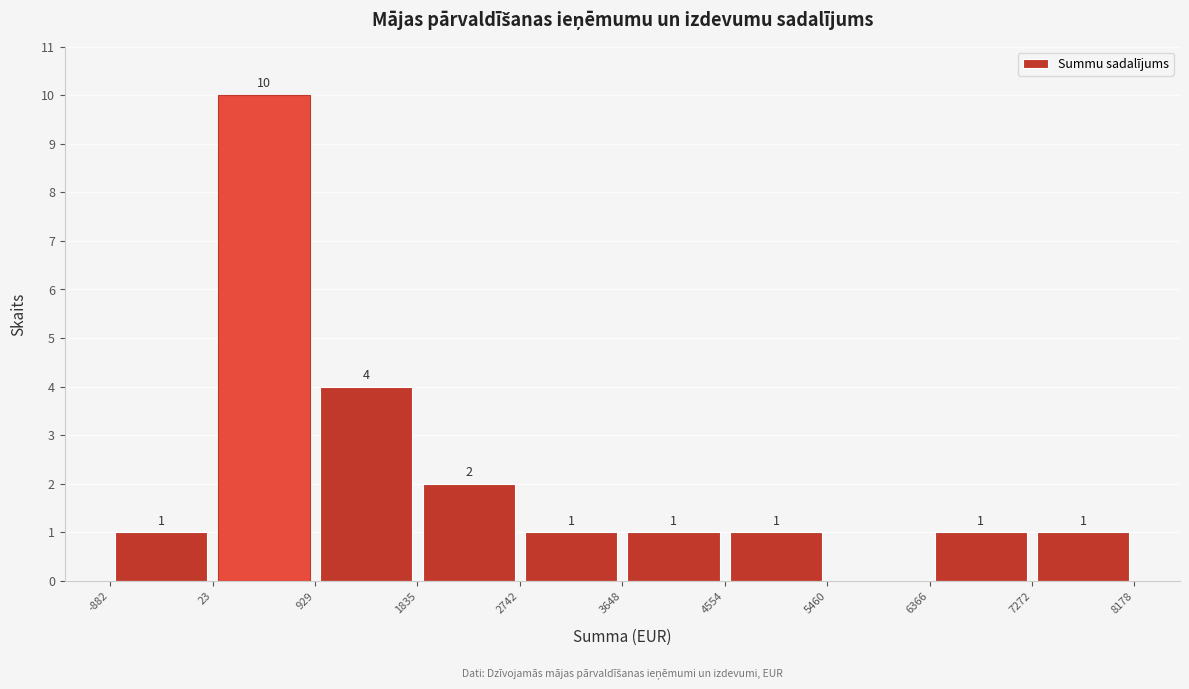

Which range on the x-axis has the tallest bar?

23 to 929